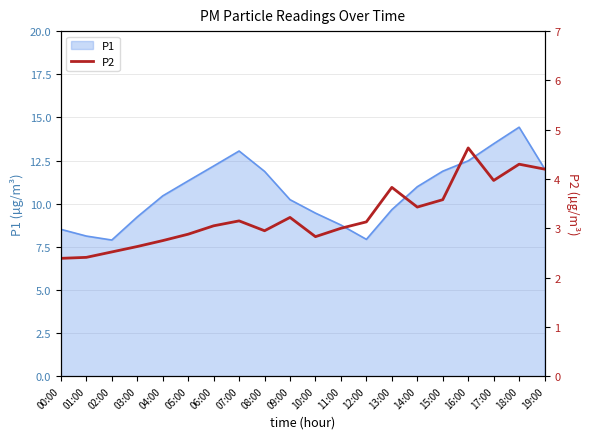

Reading left to right, extract all data points from this chart.

2.4	2.4	2.5	2.6	2.8	2.9	3.0	3.1	3.0	3.2	2.8	3.0	3.1	3.8	3.4	3.6	4.6	4.0	4.3	4.2